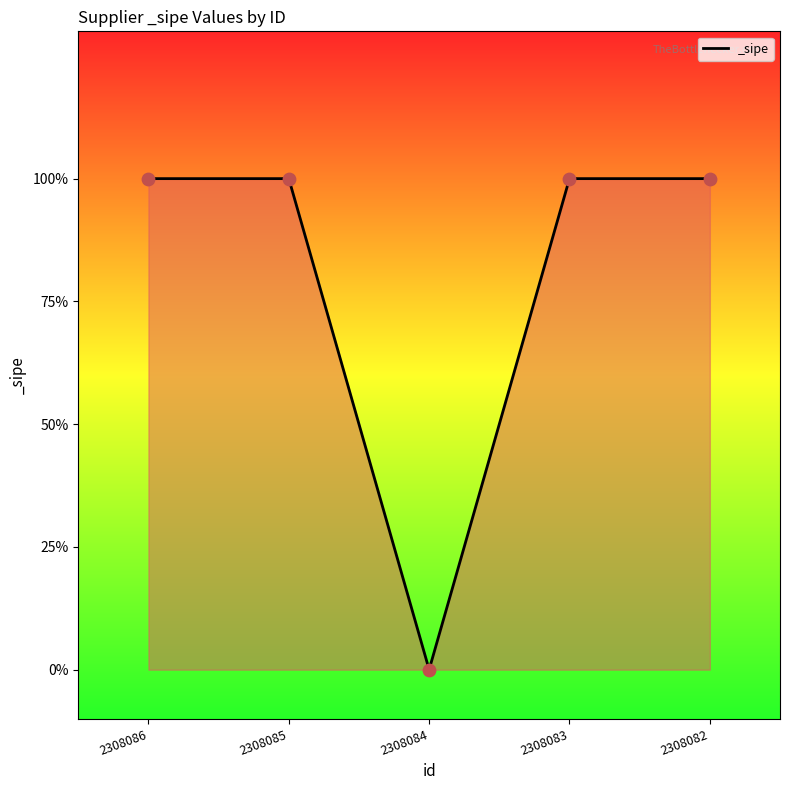

What is the change in value from 2308085 to 2308084?

-1